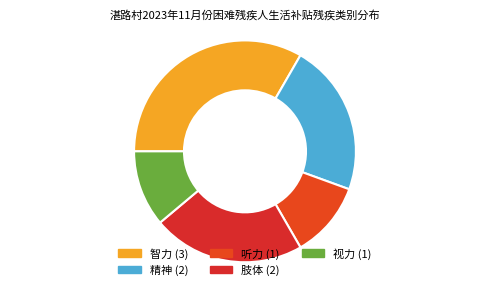

Which has a higher value, 听力 or 肢体?

肢体